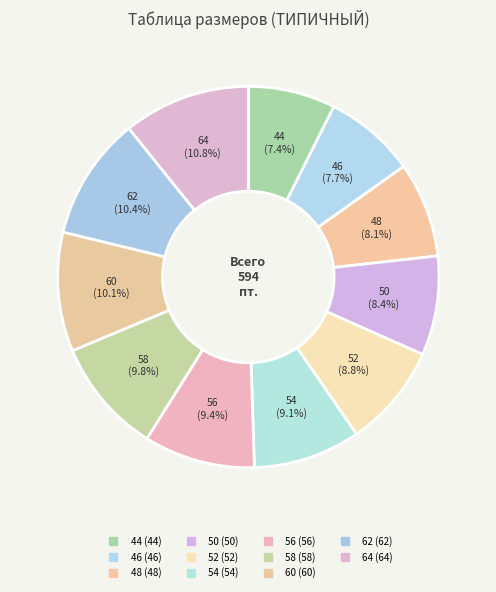

What is the largest slice in the pie chart?

64